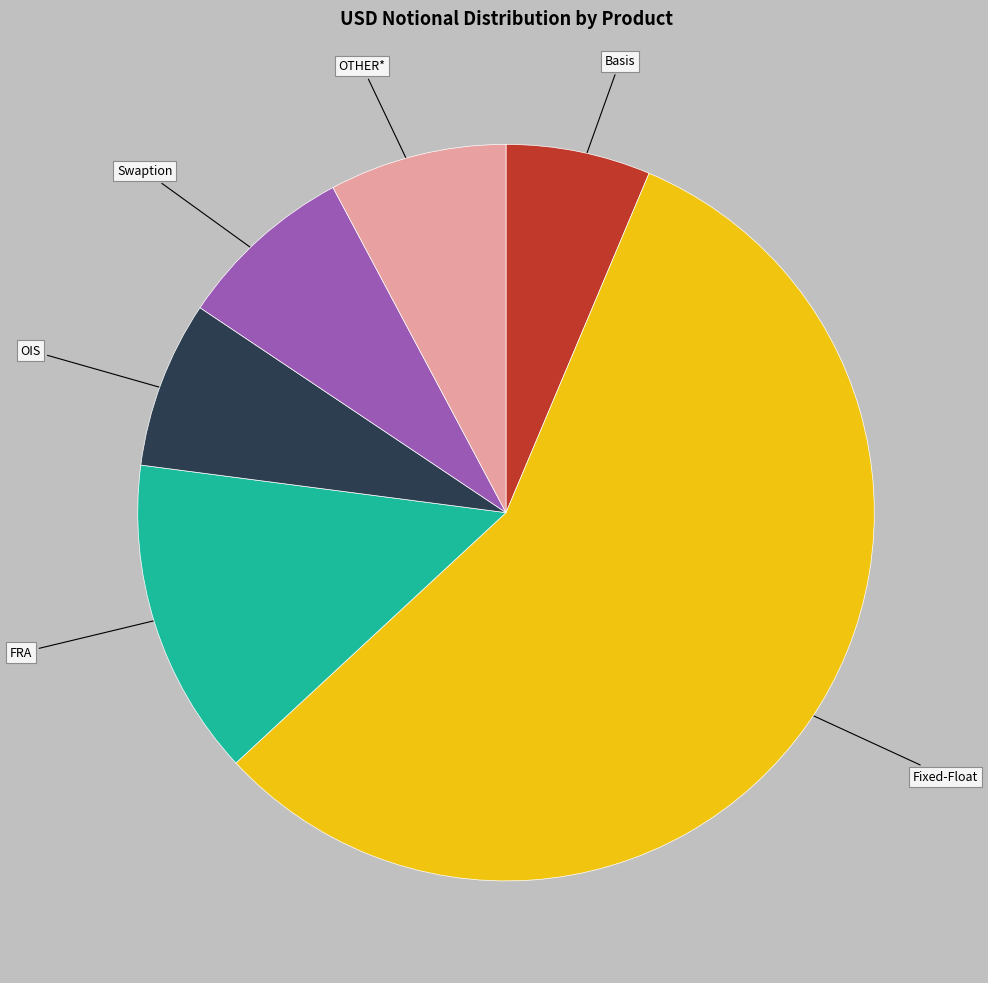

Is there any slice that represents more than half of the pie?

Yes